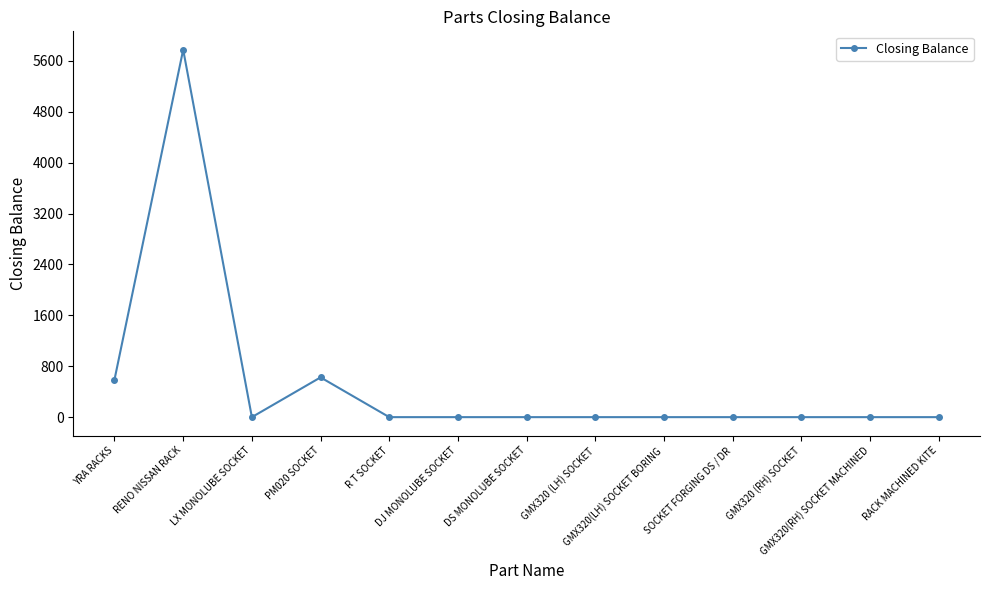

At which category does the data reach its first local valley?

LX MONOLUBE SOCKET